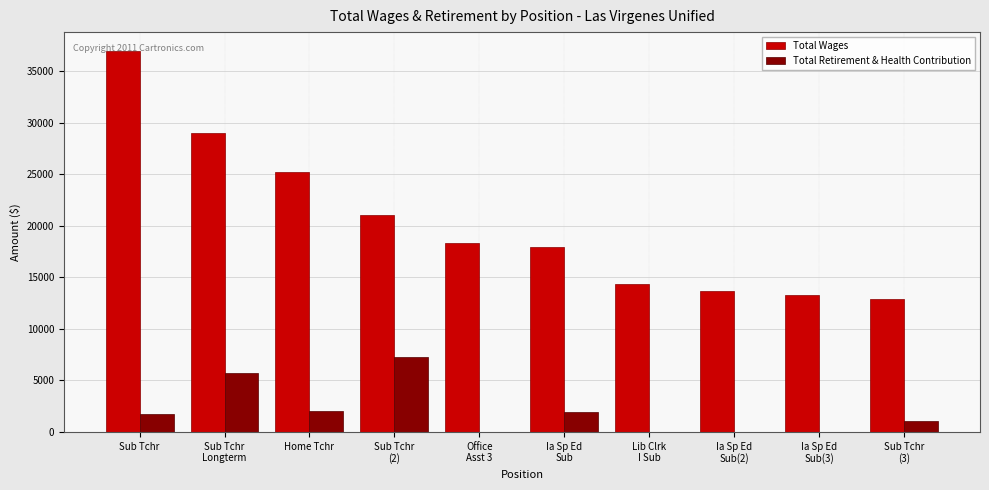

Are the bars horizontal?

No